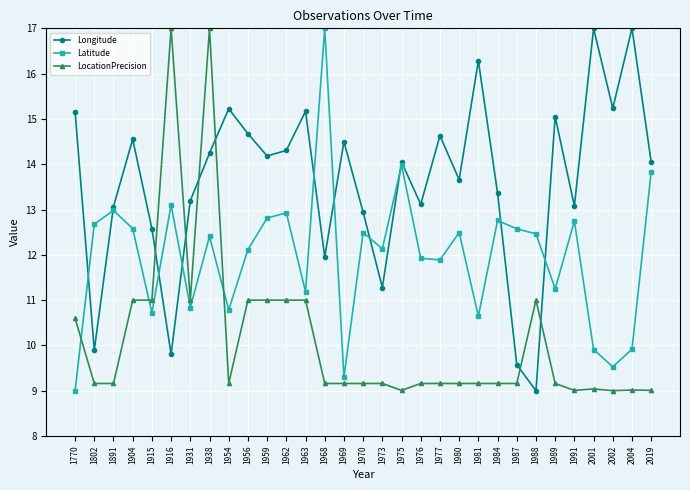

Rank the series by their average value, from lowest to highest.

LocationPrecision, Latitude, Longitude